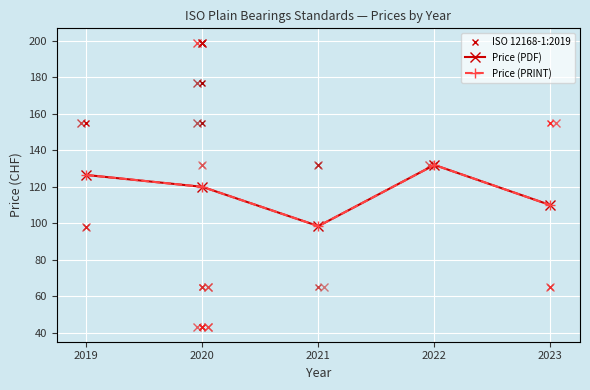

True or false: Price (PDF) and Price (PRINT) intersect in this chart.

False